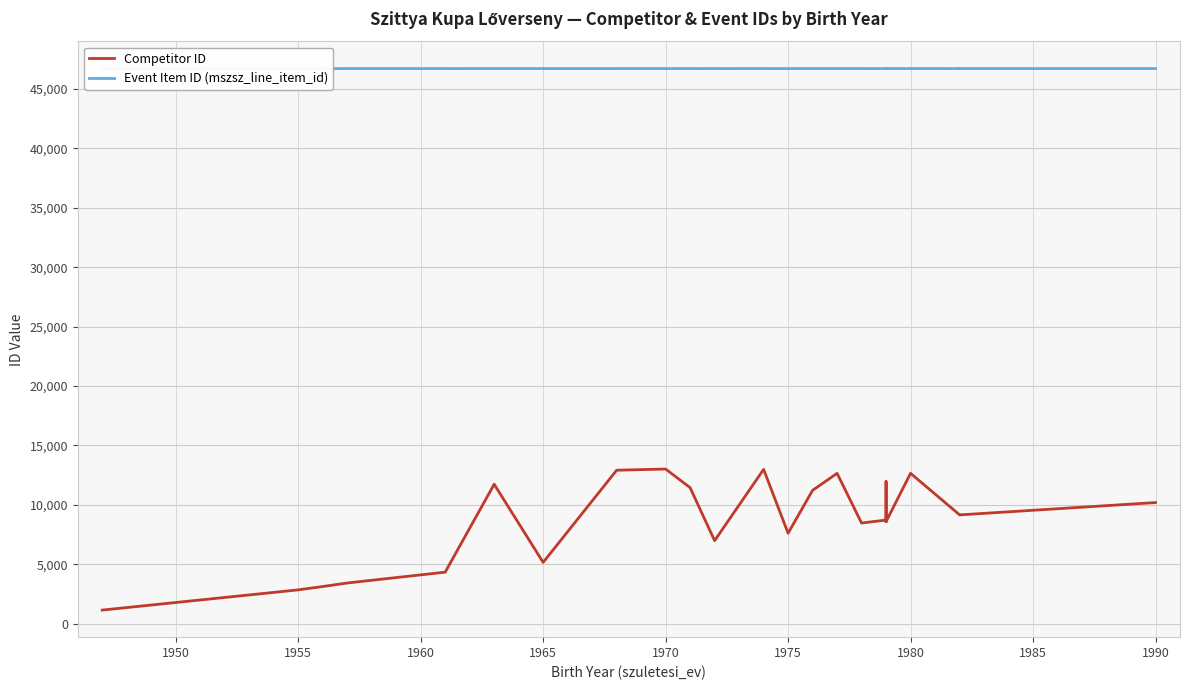

Count the Event Item ID (mszsz_line_item_id) values in the range 46717 to 46718.

40